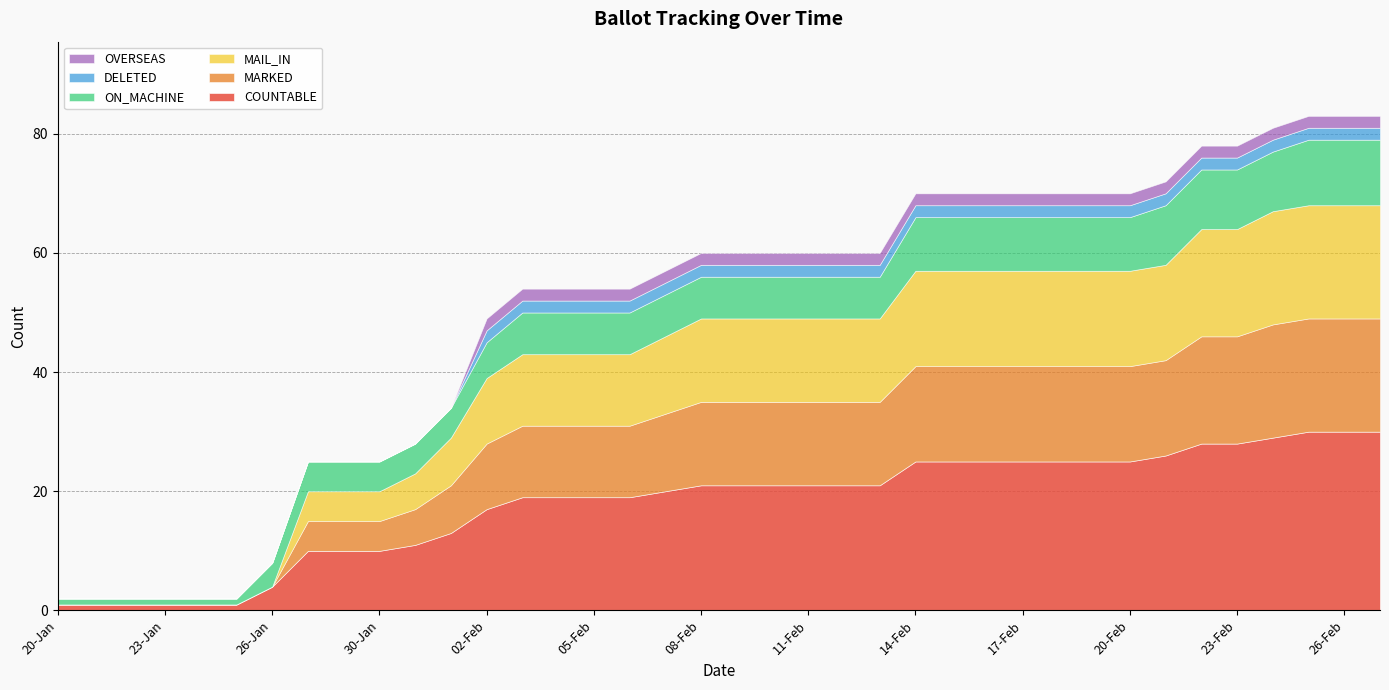

Reading left to right, extract all data points from this chart.

COUNTABLE: 1	1	1	1	1	1	4	10	10	10	11	13	17	19	19	19	19	20	21	21	21	21	21	21	25	25	25	25	25	25	25	26	28	28	29	30	30	30
MARKED: 0	0	0	0	0	0	0	5	5	5	6	8	11	12	12	12	12	13	14	14	14	14	14	14	16	16	16	16	16	16	16	16	18	18	19	19	19	19
MAIL_IN: 0	0	0	0	0	0	0	5	5	5	6	8	11	12	12	12	12	13	14	14	14	14	14	14	16	16	16	16	16	16	16	16	18	18	19	19	19	19
ON_MACHINE: 1	1	1	1	1	1	4	5	5	5	5	5	6	7	7	7	7	7	7	7	7	7	7	7	9	9	9	9	9	9	9	10	10	10	10	11	11	11
DELETED: 0	0	0	0	0	0	0	0	0	0	0	0	2	2	2	2	2	2	2	2	2	2	2	2	2	2	2	2	2	2	2	2	2	2	2	2	2	2
OVERSEAS: 0	0	0	0	0	0	0	0	0	0	0	0	2	2	2	2	2	2	2	2	2	2	2	2	2	2	2	2	2	2	2	2	2	2	2	2	2	2